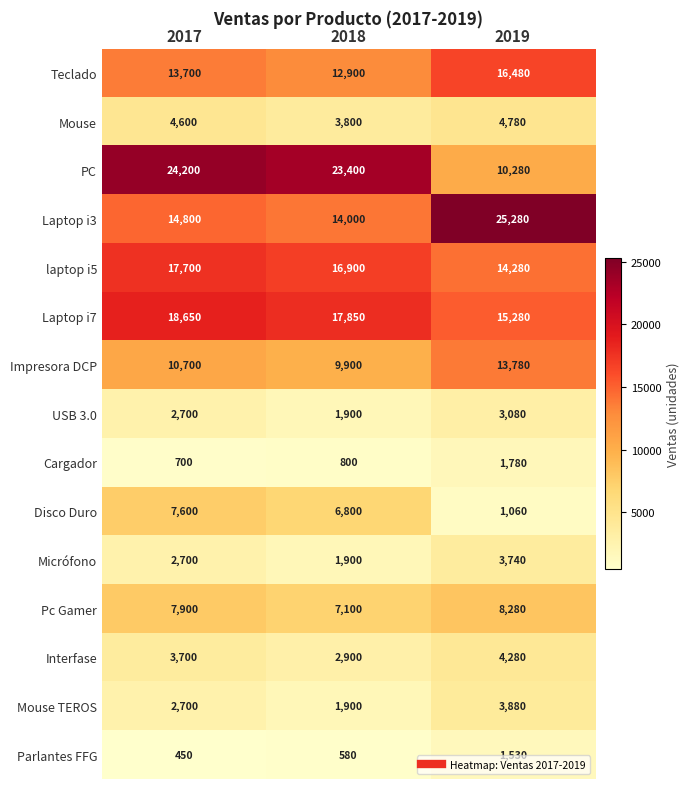

At which category is the sum across all series the highest?

2017